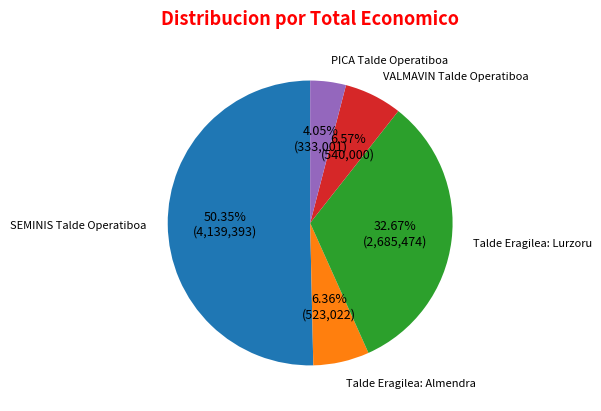

How many segments does this pie chart have?

5